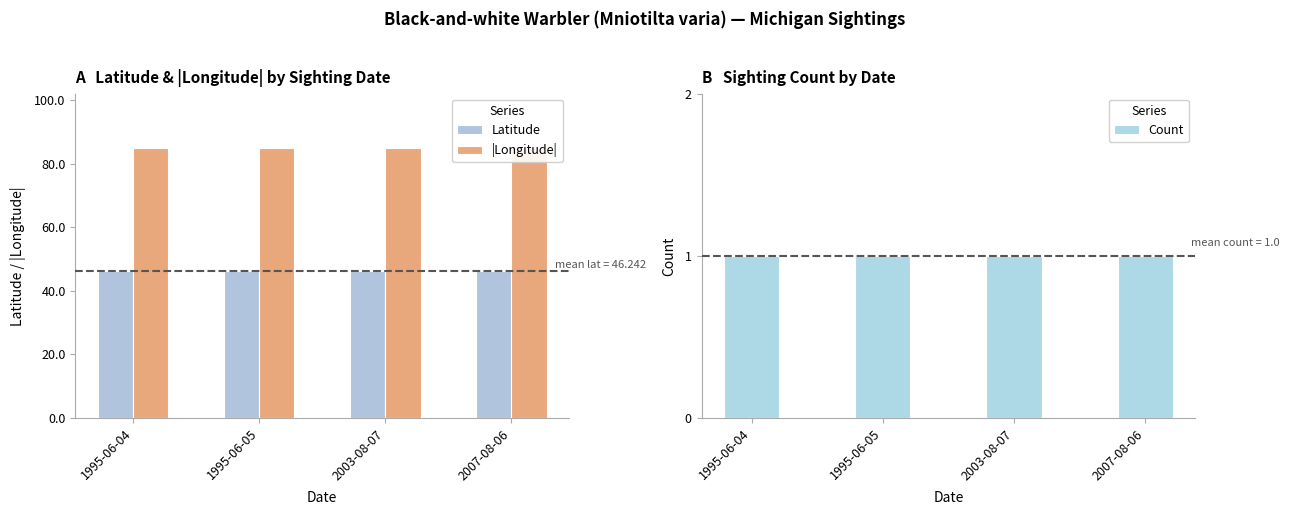

What is the maximum value for Count?

1.0